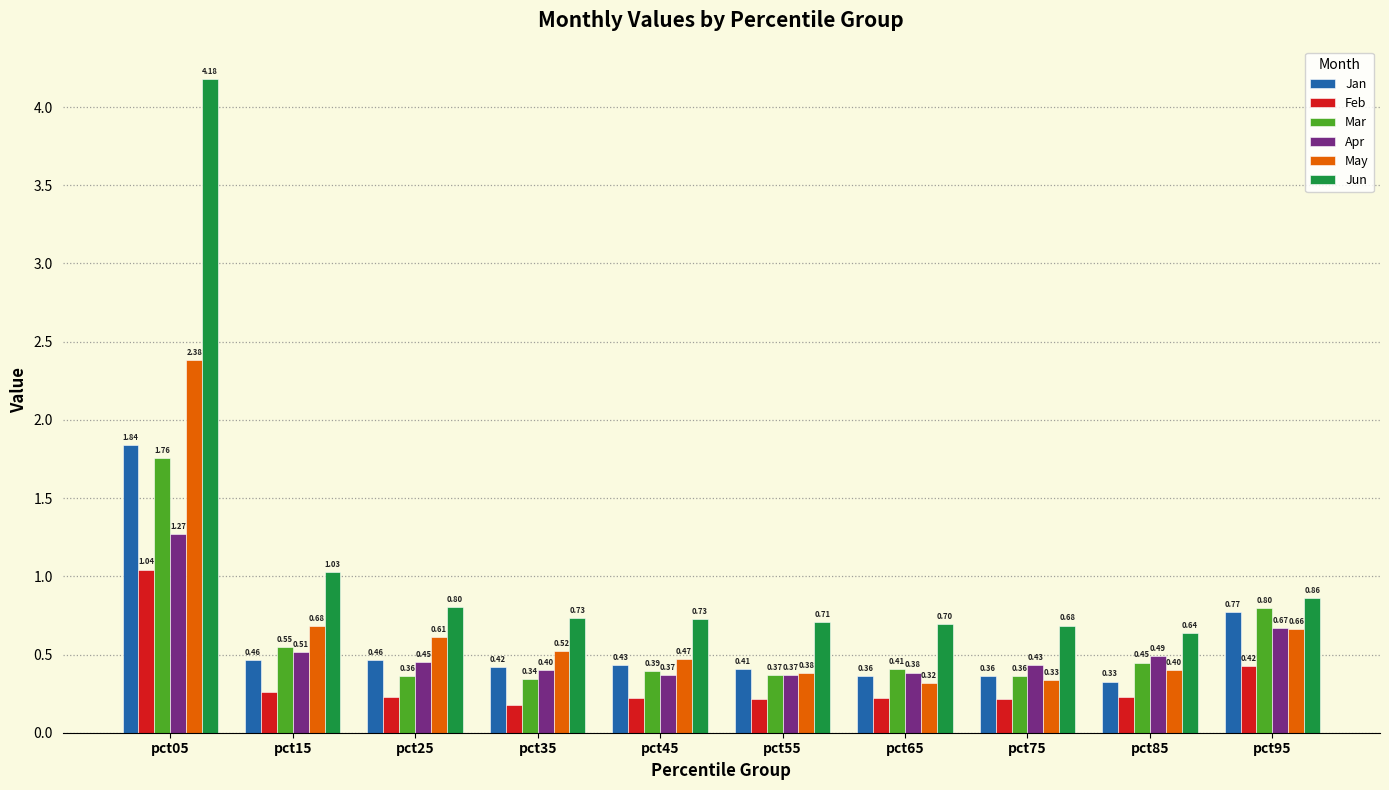

Count the number of data series in this chart.

6